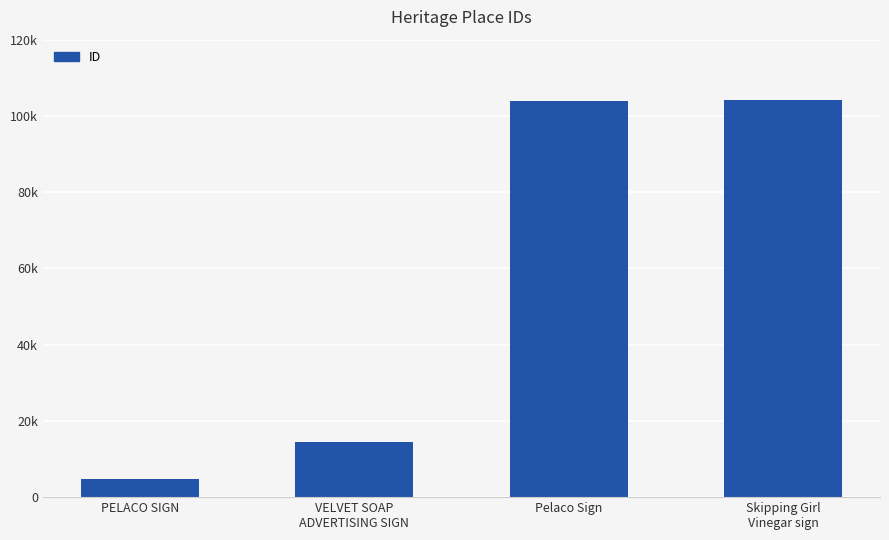

Reading left to right, what are all the values shown in this chart?

PELACO SIGN=4857	VELVET SOAP
ADVERTISING SIGN=14447	Pelaco Sign=103897	Skipping Girl
Vinegar sign=104257